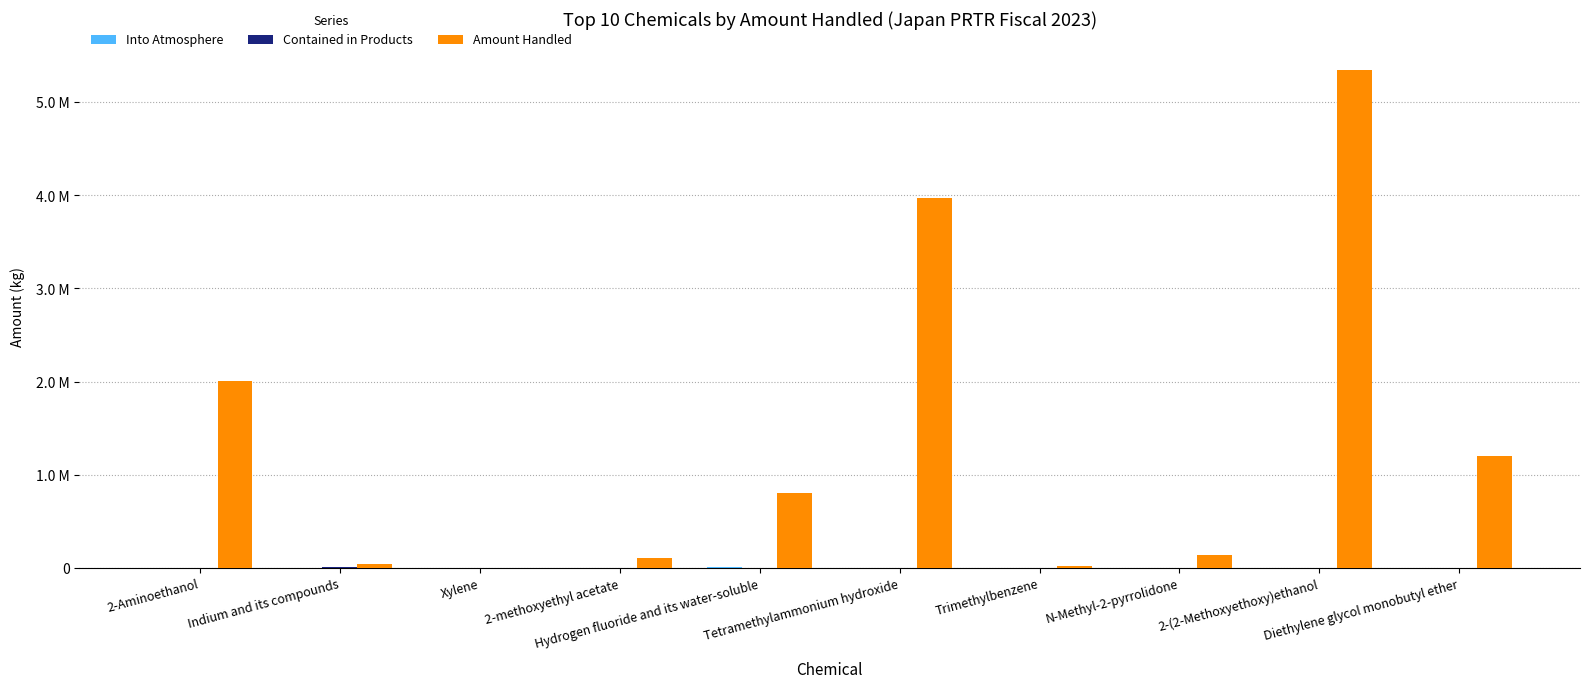

What is the minimum value for Amount Handled?

3552